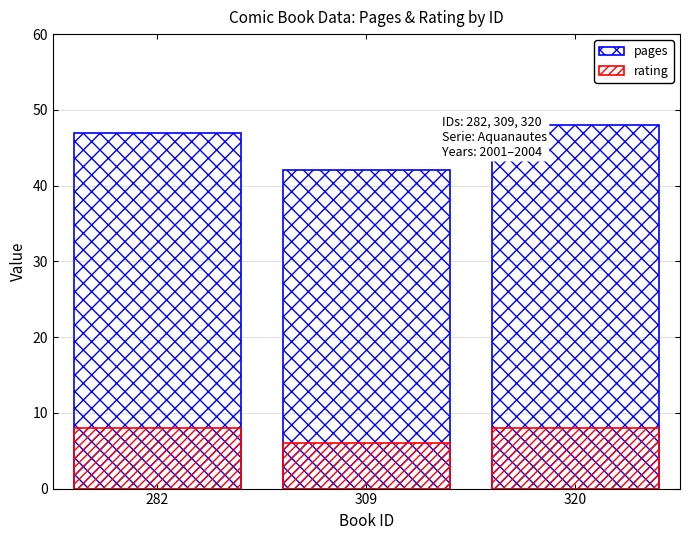

Is it true that pages equals 42 at 309?

True